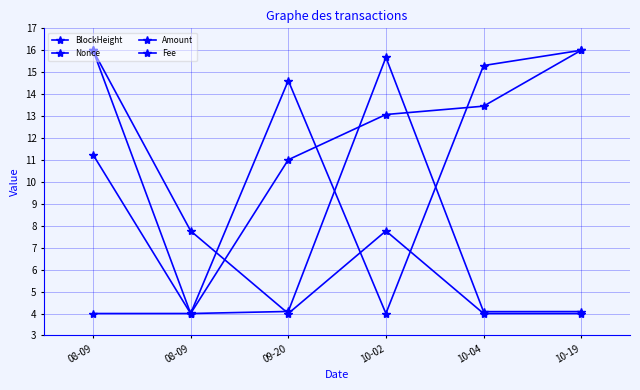

How many interior local valleys does the Nonce series have?

2